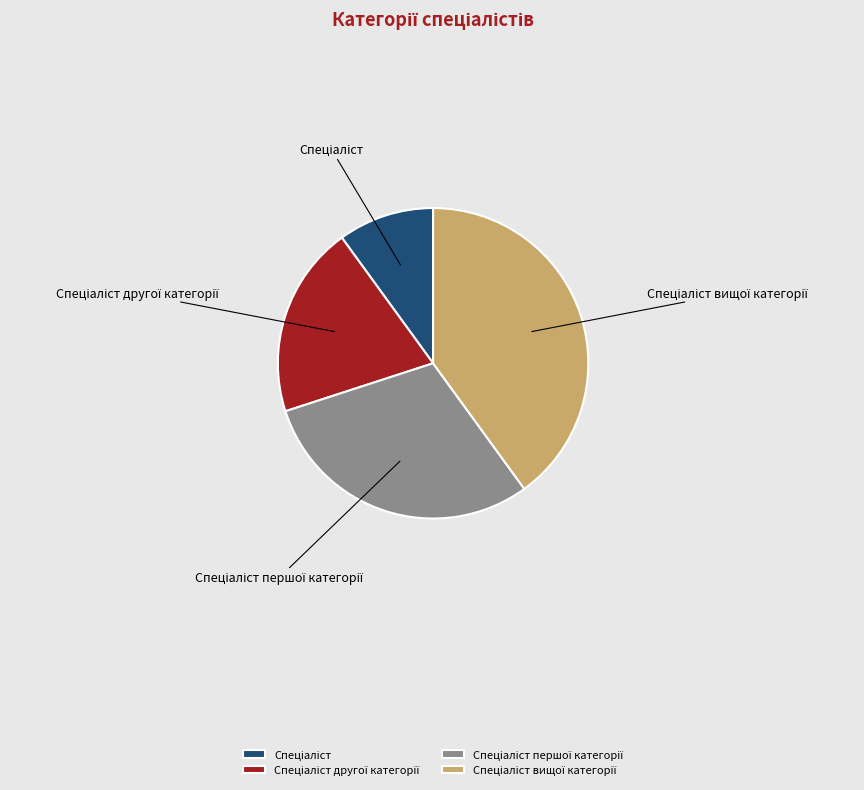

Is there any slice that represents more than half of the pie?

No